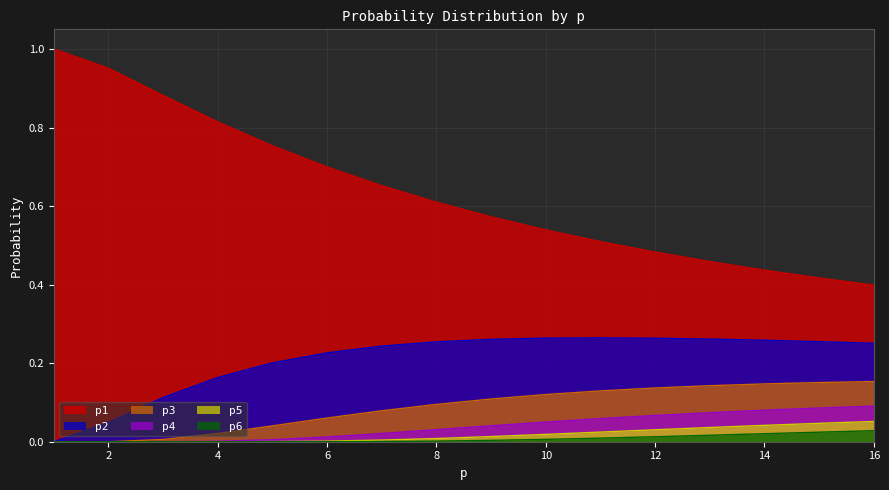

The p6 series shows 0.0 at 4. True or false?

False